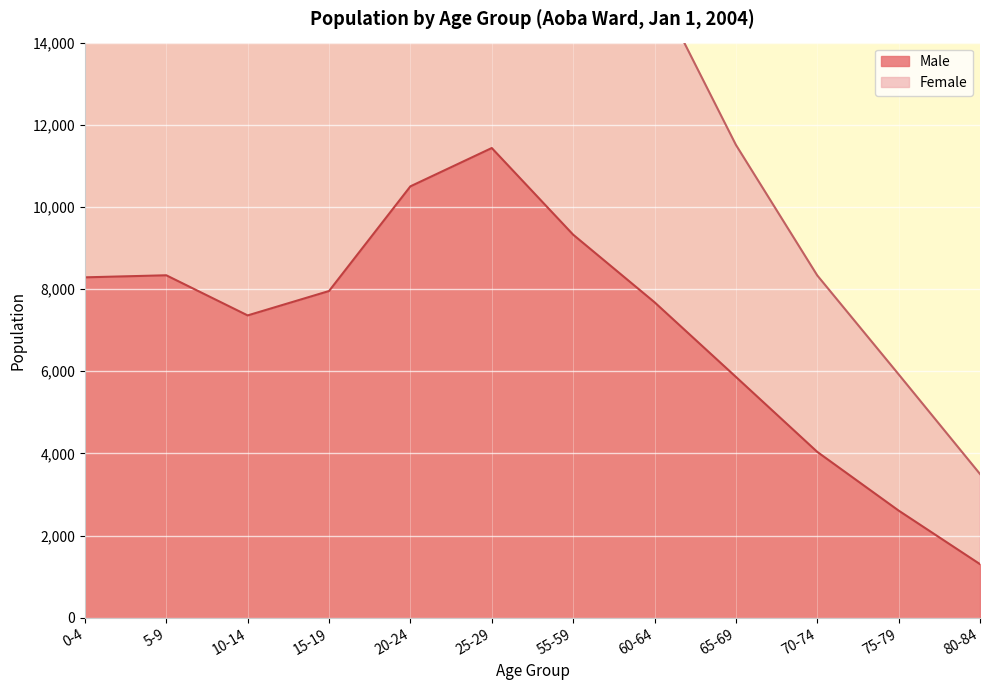

True or false: Female and Male cross at least once.

False